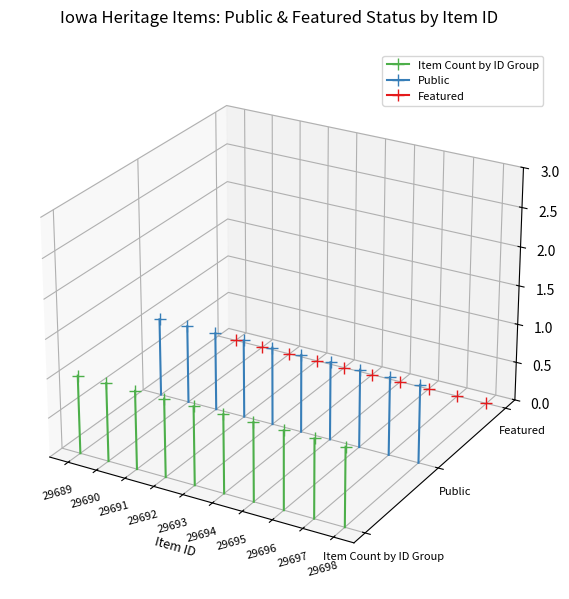

List the series in order of their peak value, lowest first.

Item Count by ID Group, Featured, Public